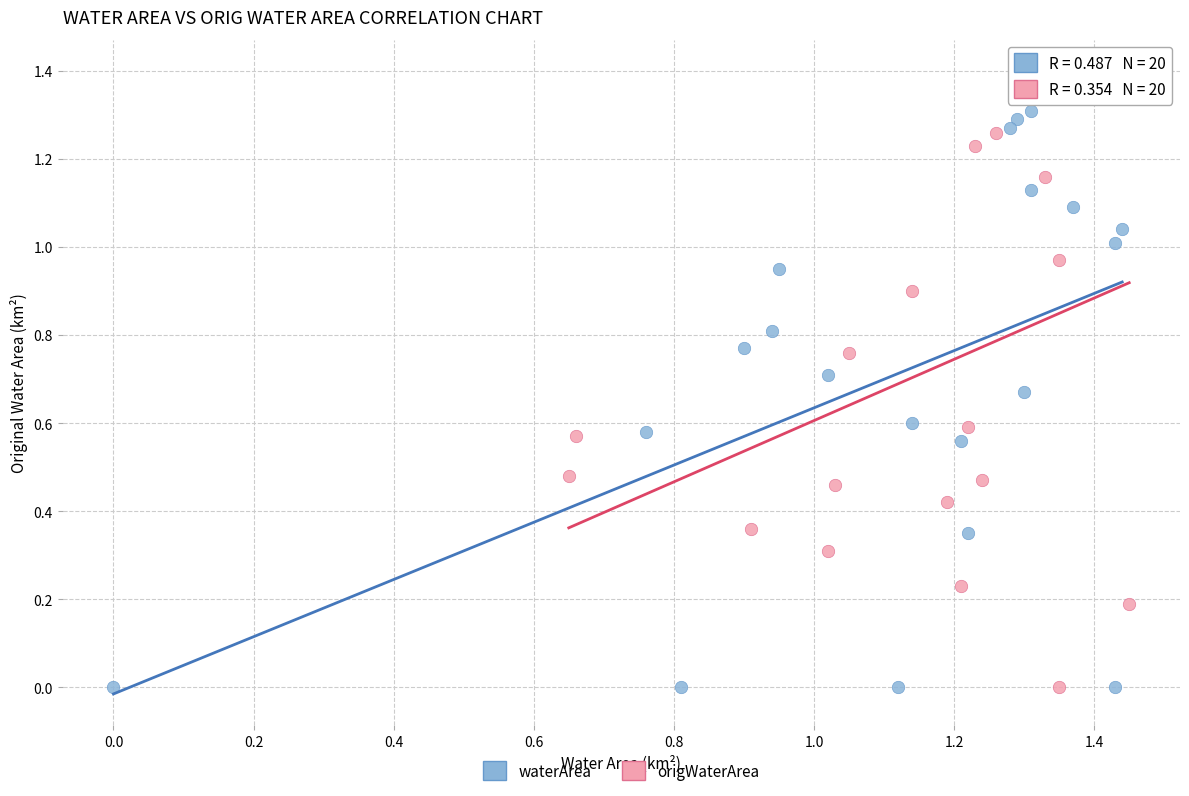

Which series reaches the maximum Y coordinate?

origWaterArea